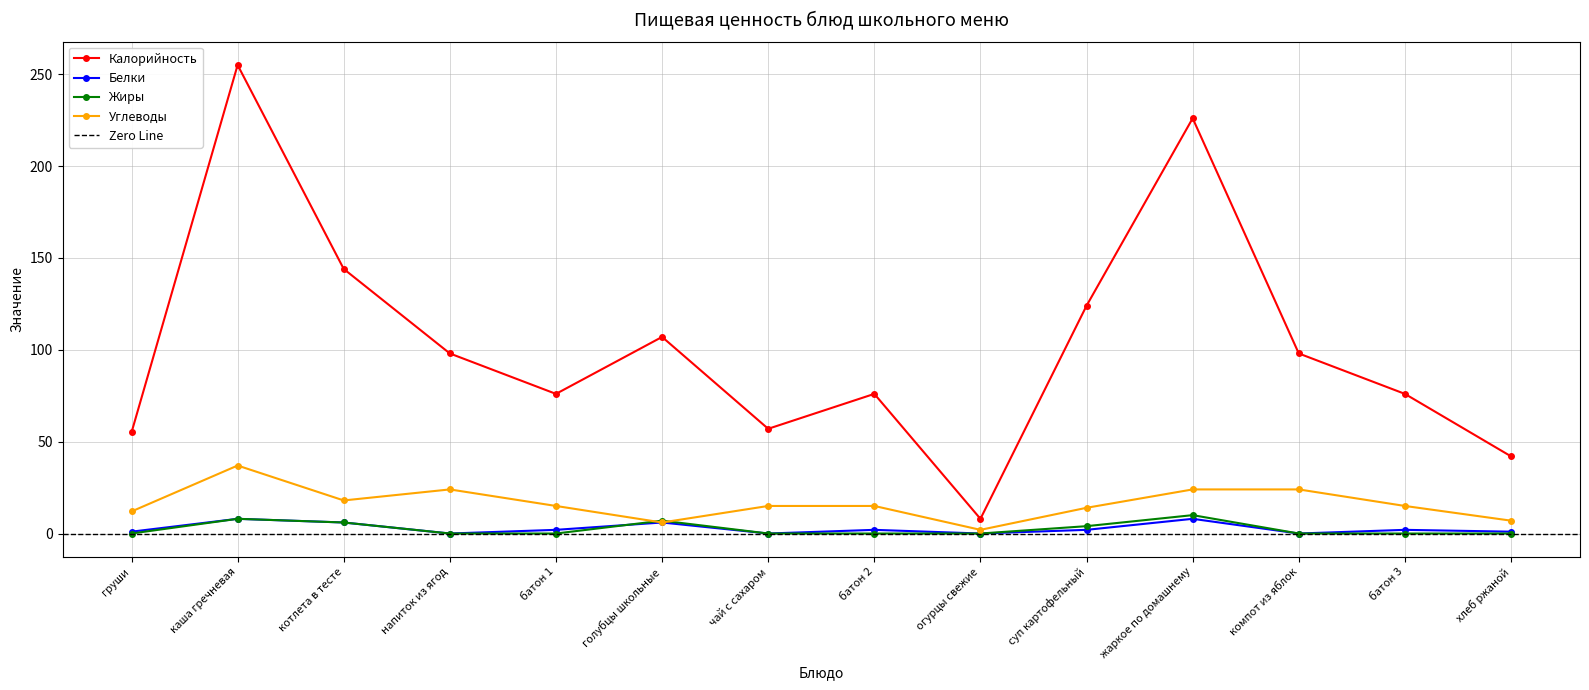

Which series has the largest total across all categories?

Калорийность